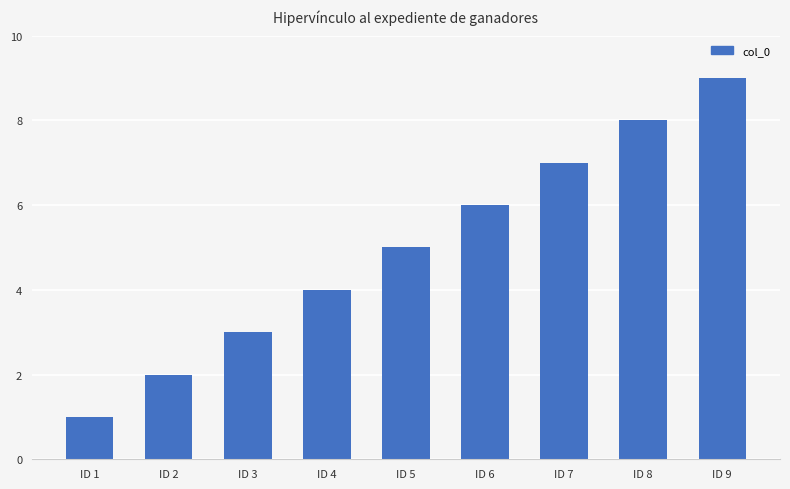

At which category does the chart reach its minimum across all series?

ID 1